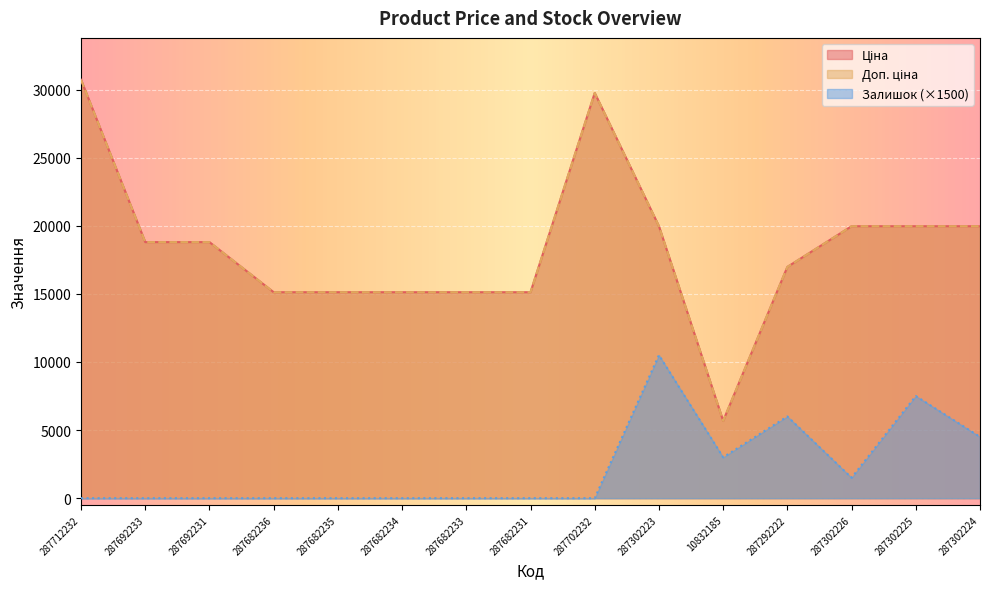

What is the sum of all Доп. ціна values?

276164.8